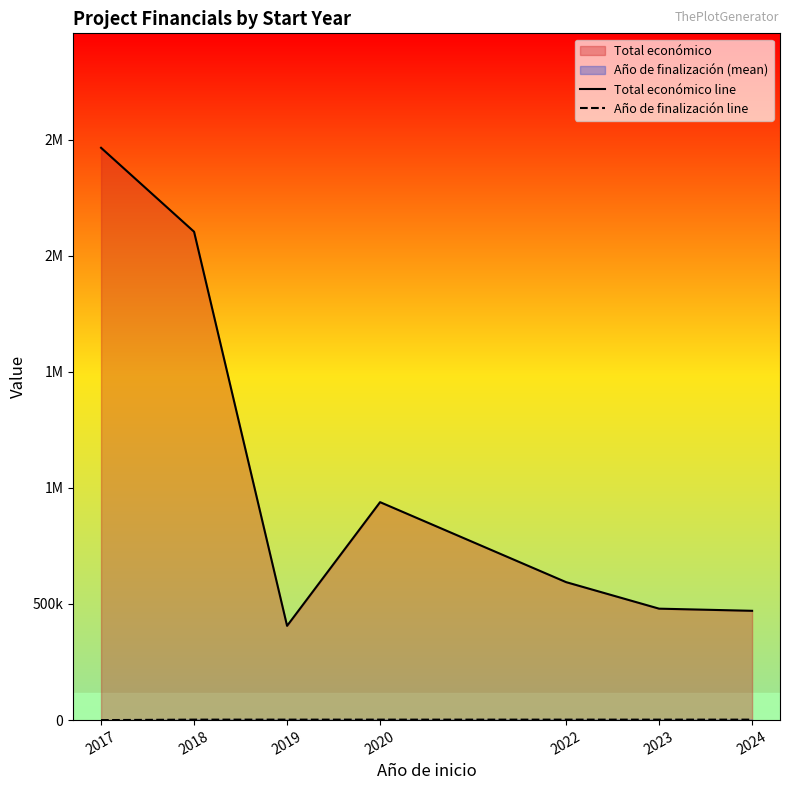

True or false: Año de finalización line has a value of 1327.9 at 2022.

False